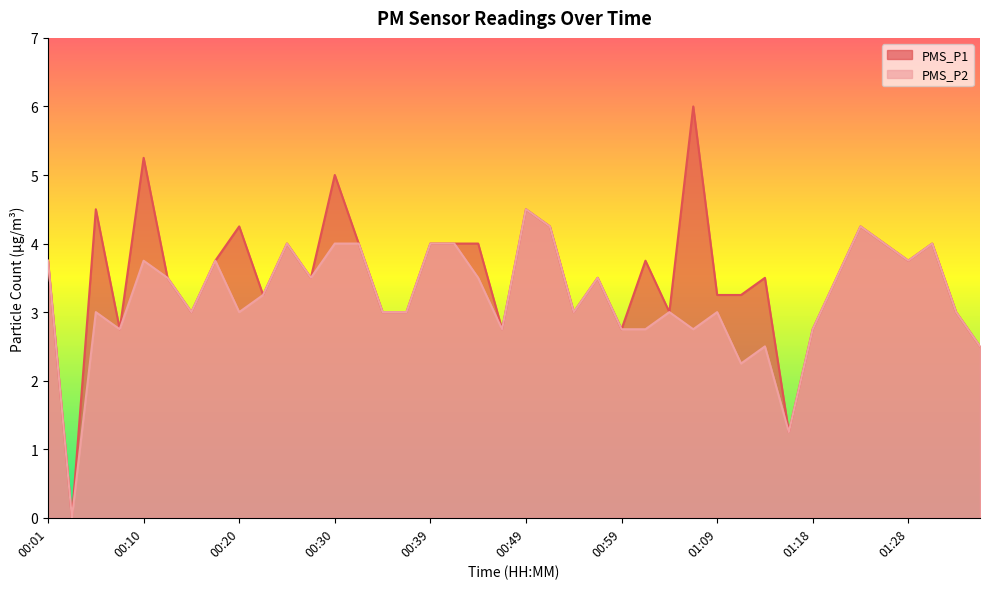

How many values in the PMS_P1 series are below 3?

7